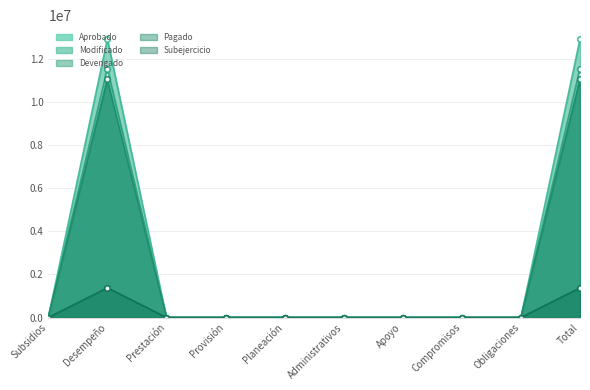

What is the maximum value shown in the chart?

12905304.9